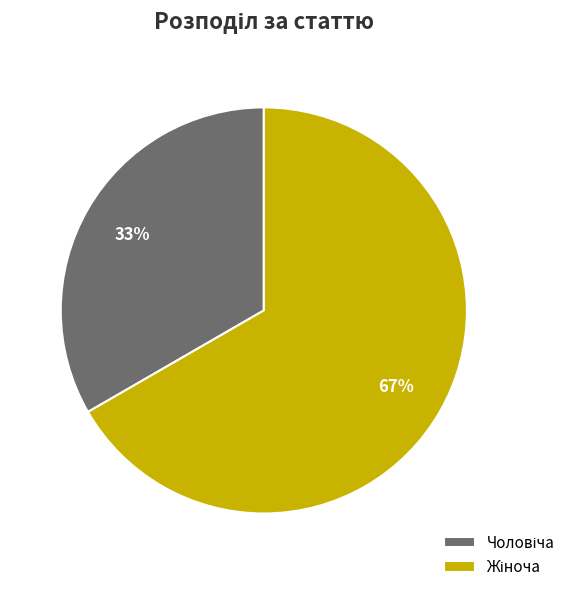

To the nearest percent, what is the average slice percentage?

50%